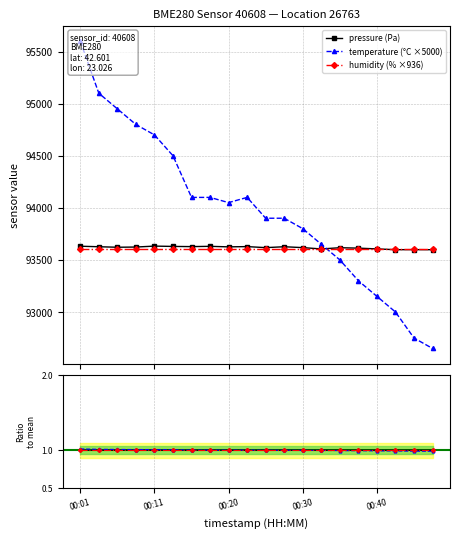

What is the lowest value of the humidity (% ×936) series?

93600.0